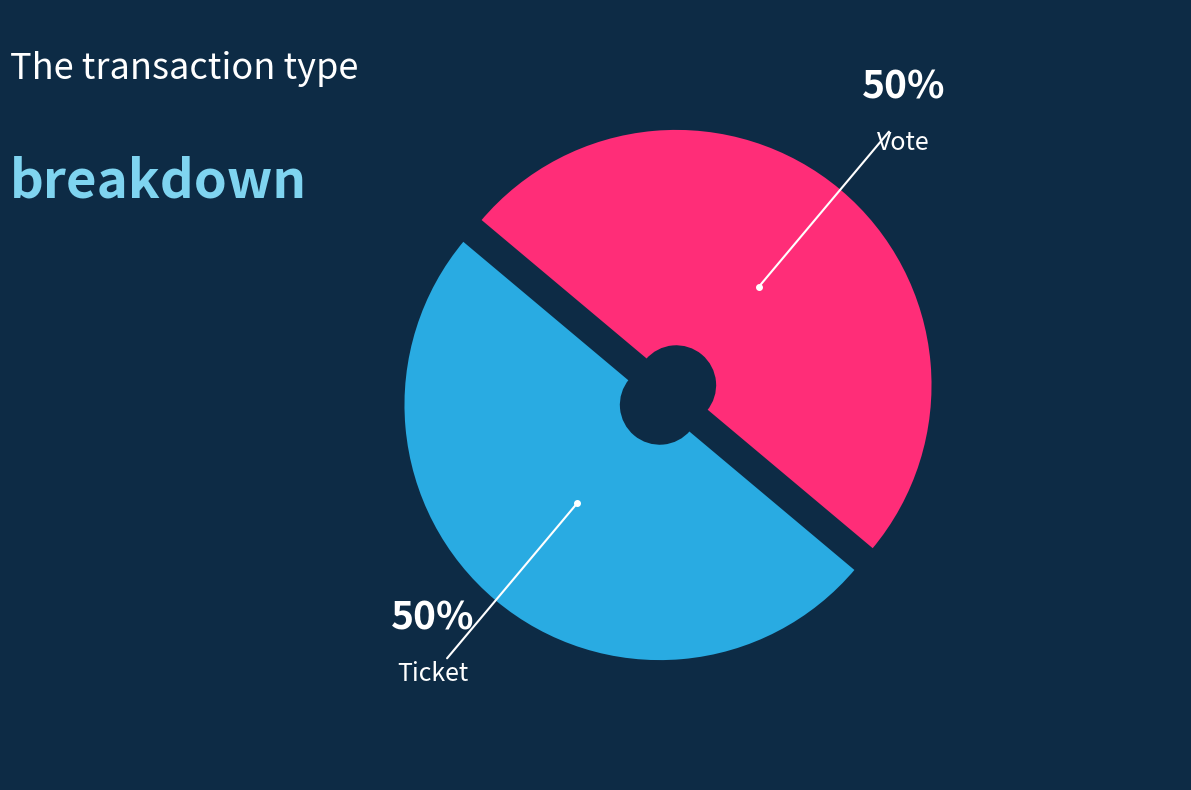

What percentage is the Vote slice, to the nearest percent?

50%